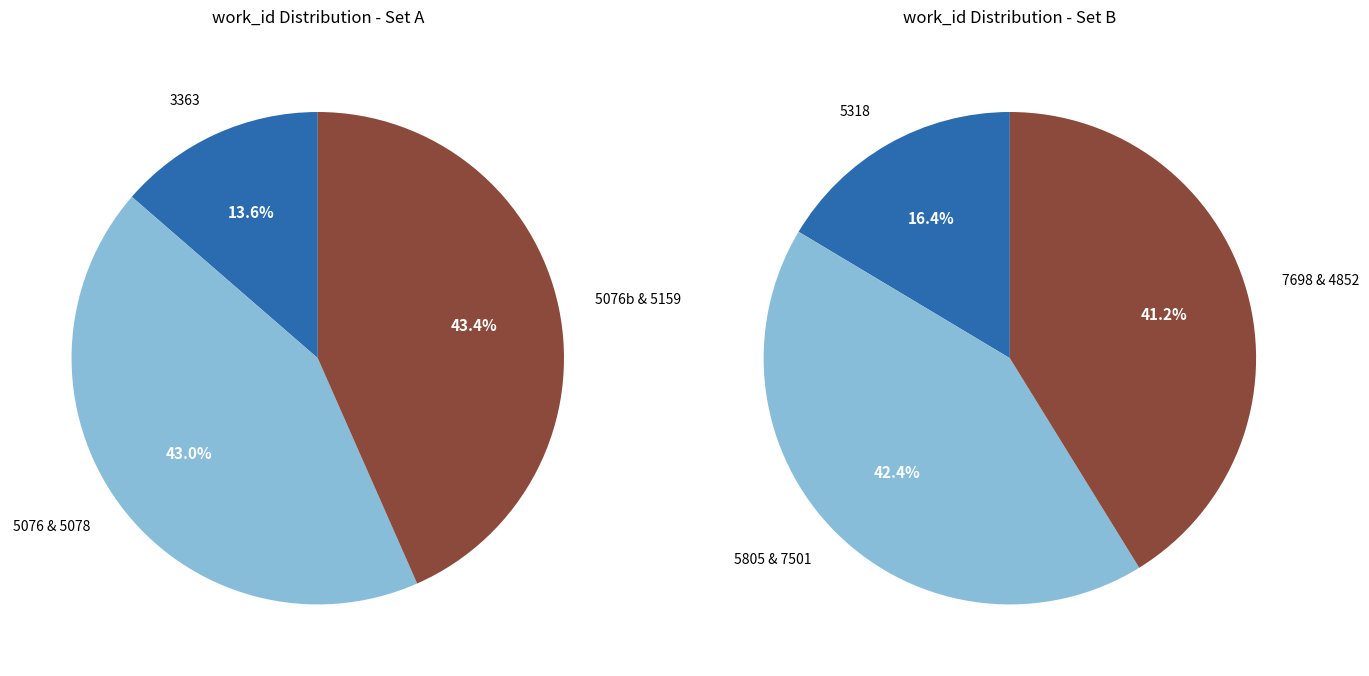

What percentage is the 0 slice, to the nearest percent?

16%